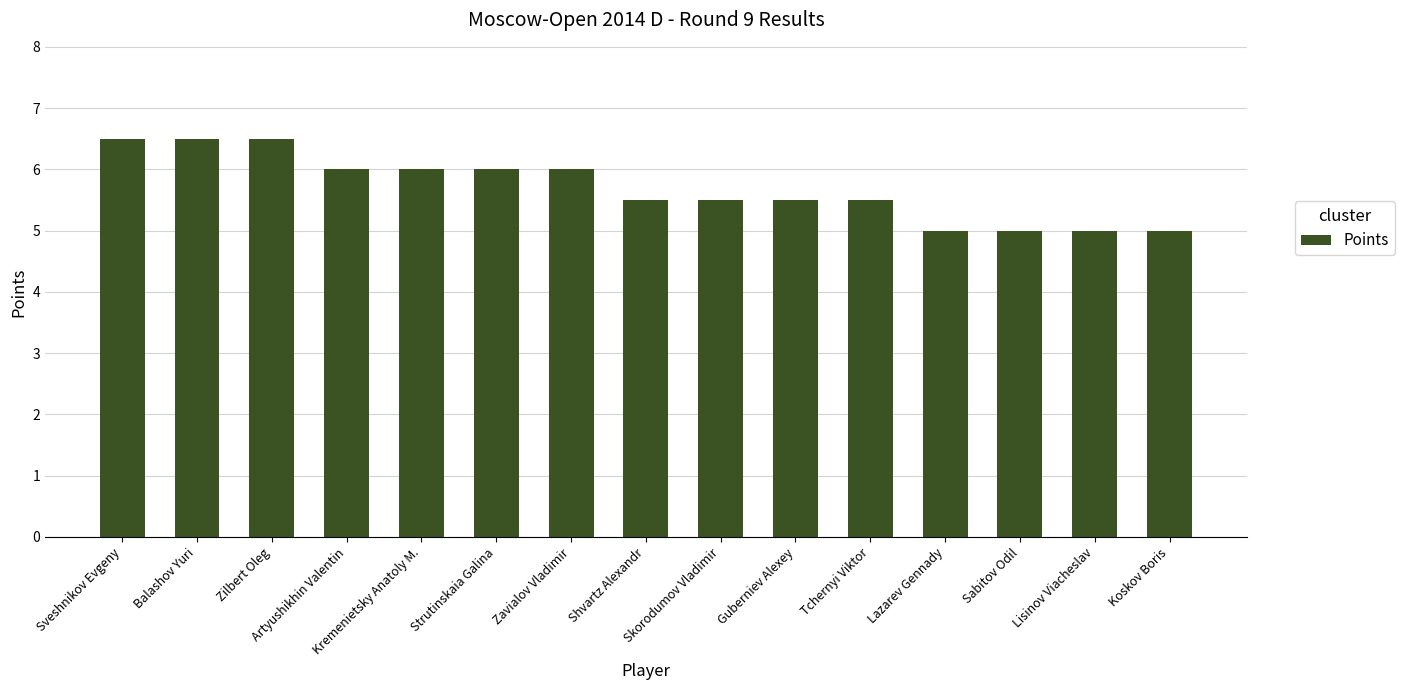

What is the minimum value shown in the chart?

5.0